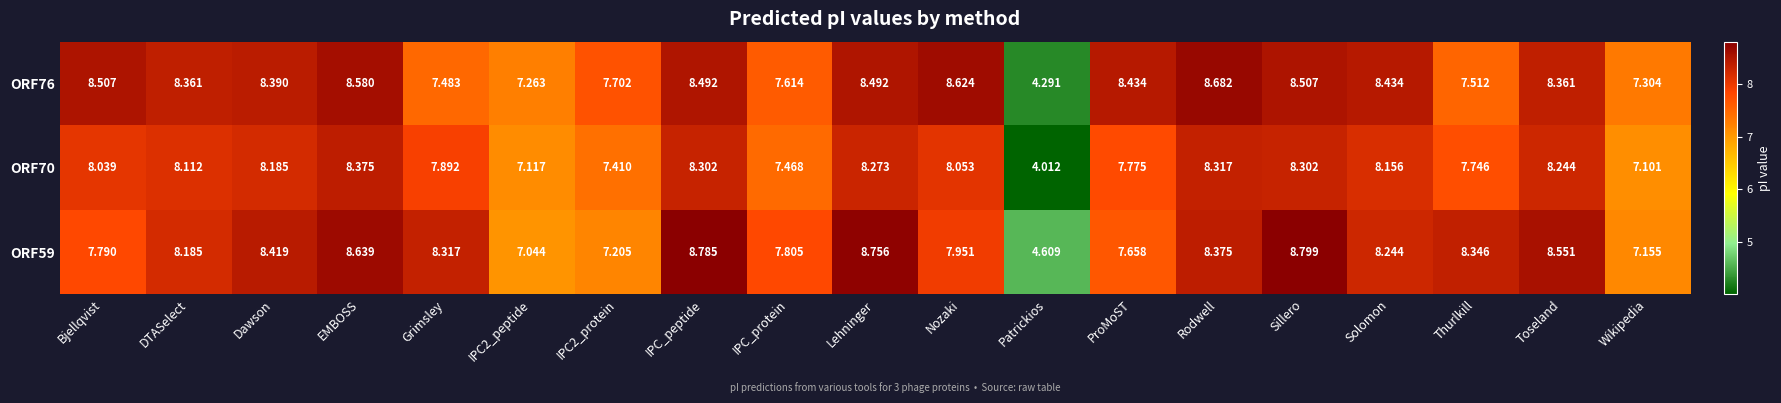

What is the smallest value displayed?

4.0